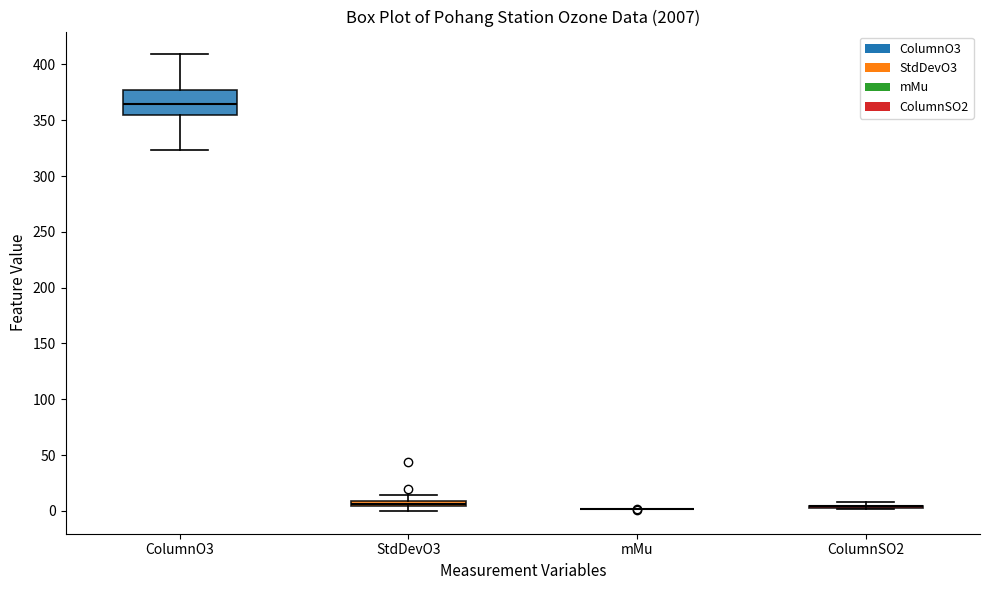

Comparing the boxes themselves (not the whiskers), which one is the tallest?

ColumnO3